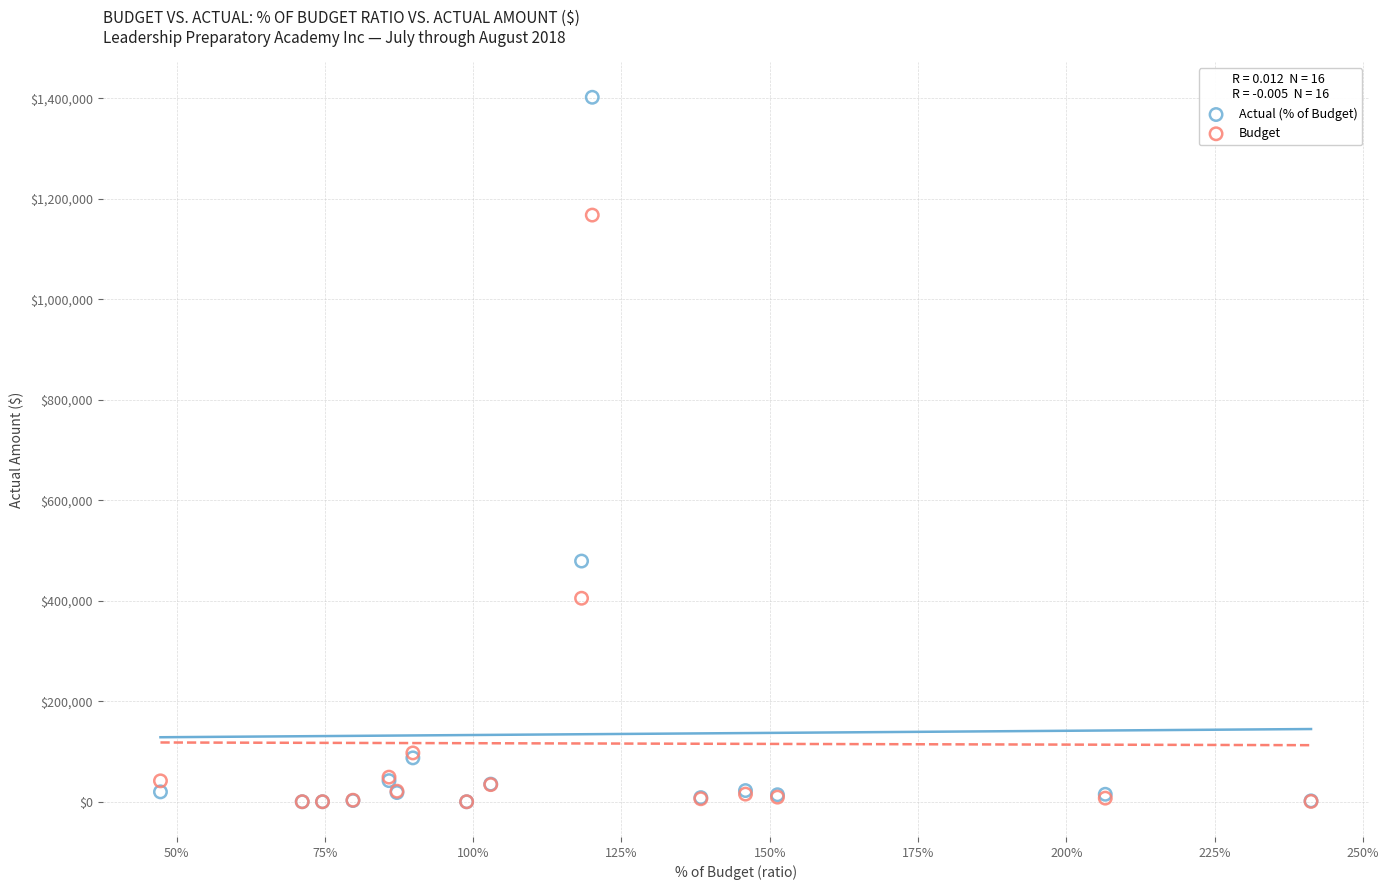

Which series has the widest spread of Y values?

Actual (% of Budget)